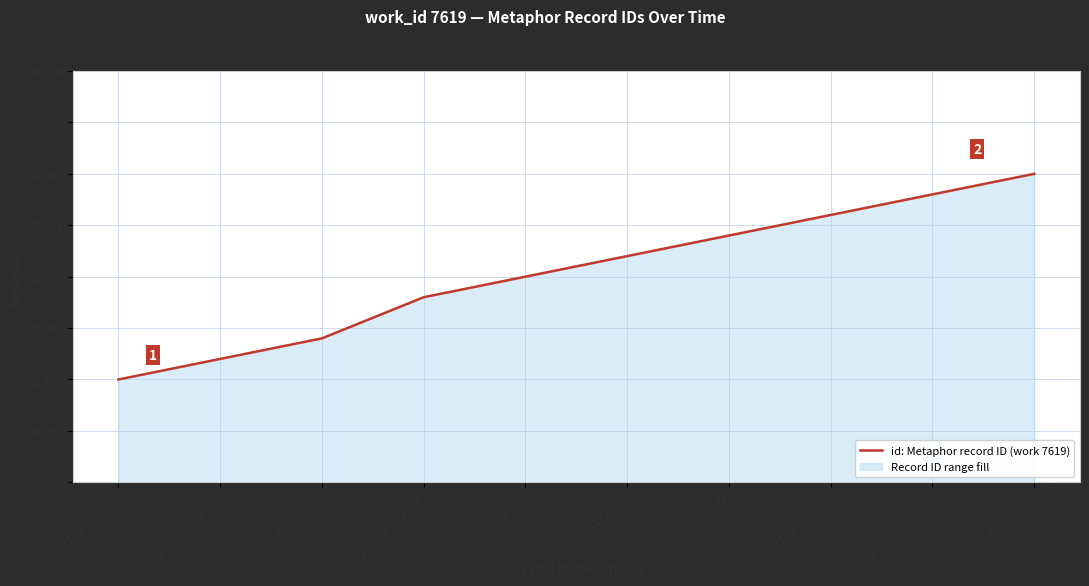

List the labels in order of value, smallest first.

2013-08-17 20:53, 2013-08-17 20:55, 2013-08-17 20:58, 2013-08-17 20:59, 2013-08-17 21:20, 2013-08-17 21:22, 2013-08-17 21:23, 2013-08-17 21:28, 2013-08-17 21:29, 2013-08-17 21:30